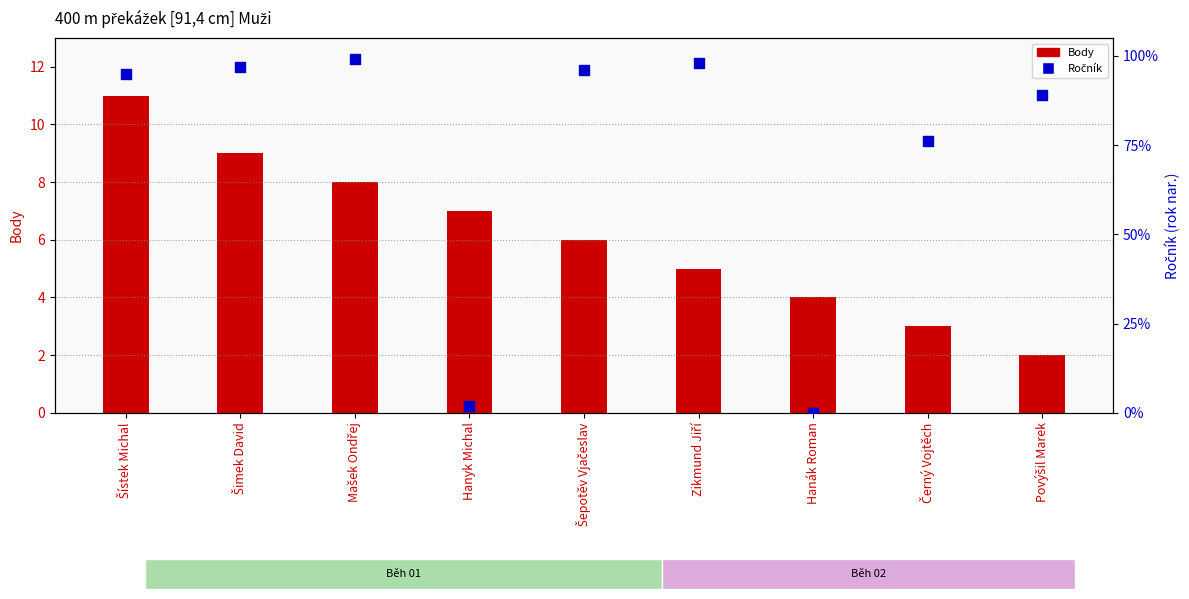

At how many categories does at least one series exceed 82?

6